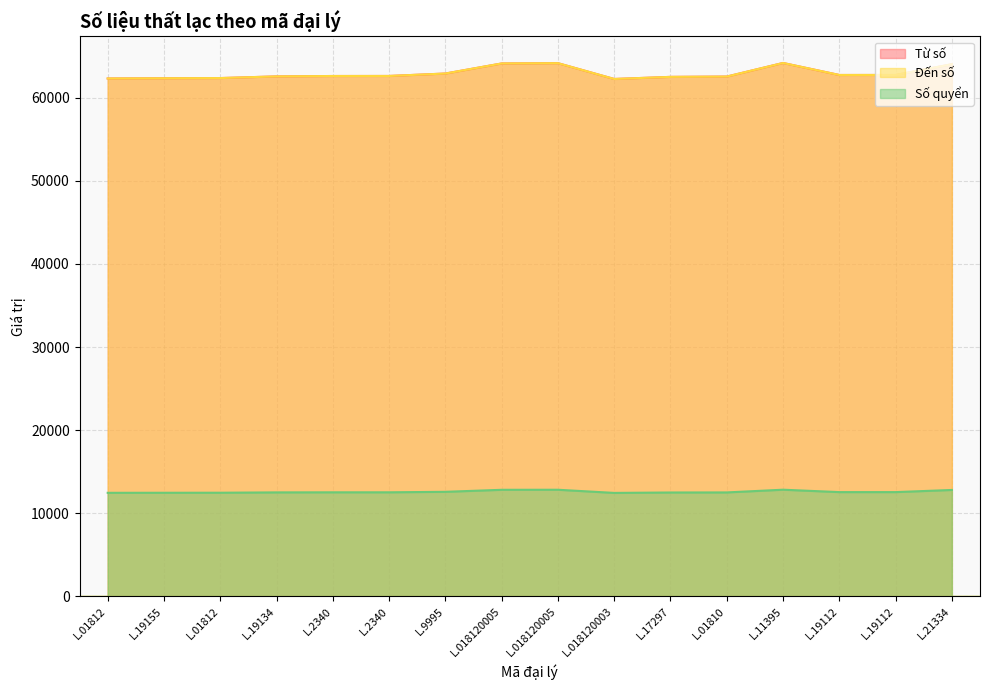

Which series has the largest total across all categories?

Đến số